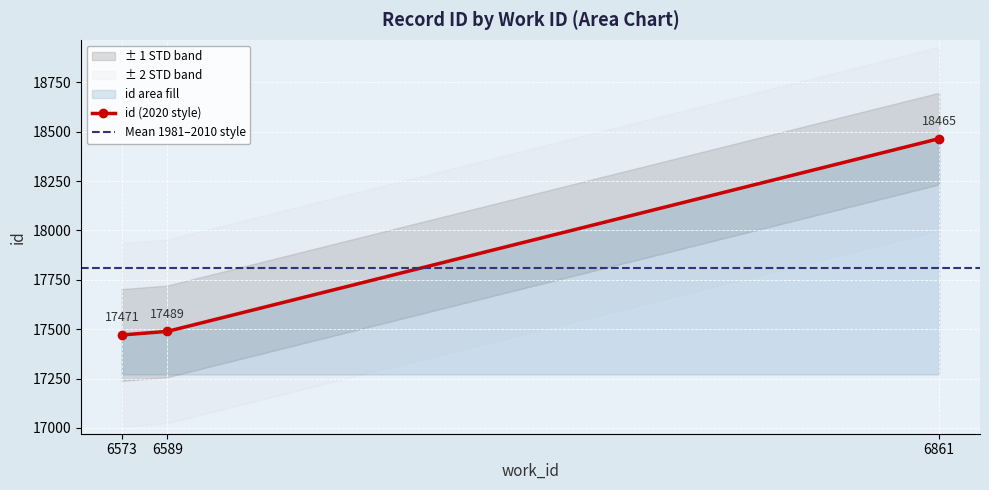

What is the difference between the second highest and minimum values?

18